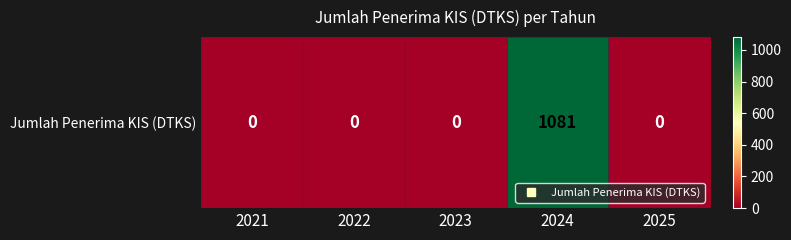

The chart shows a value of 638 at 2022. True or false?

False